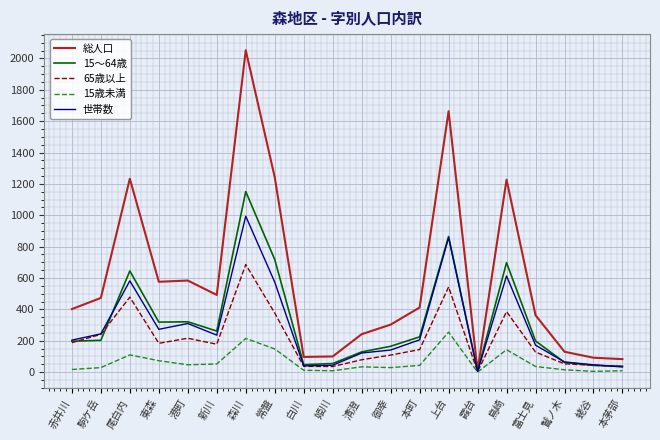

Which series has the widest spread of values?

総人口